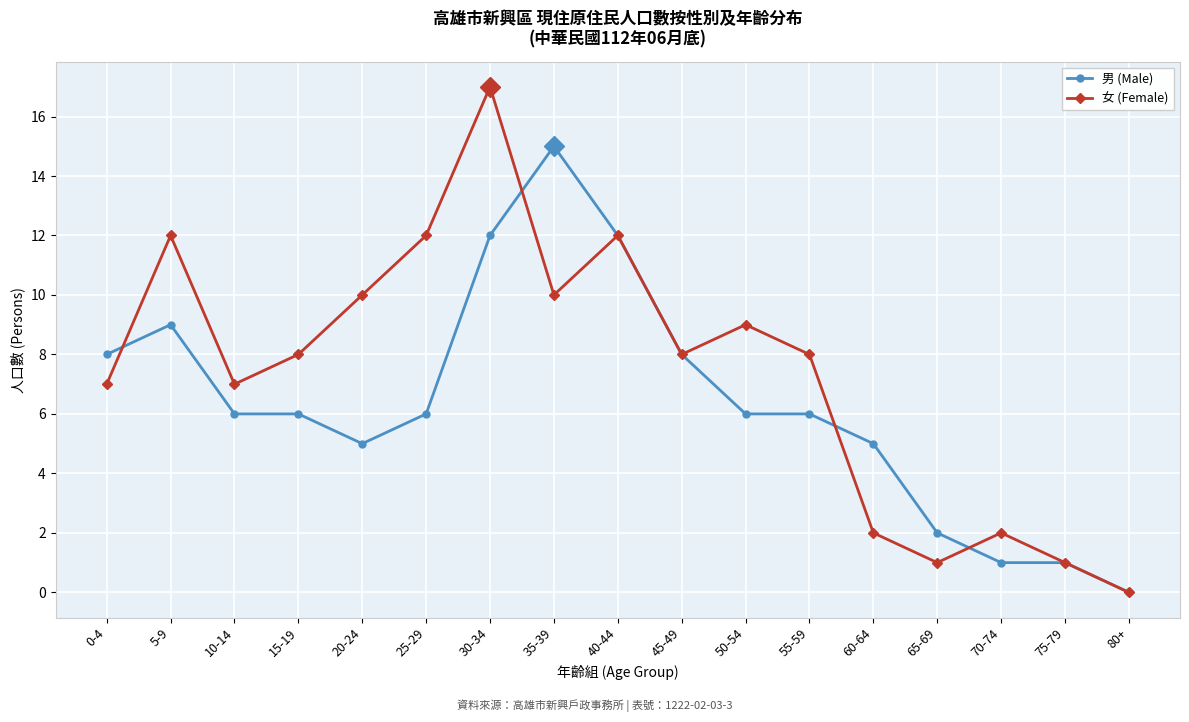

Count the number of categories in the chart.

17